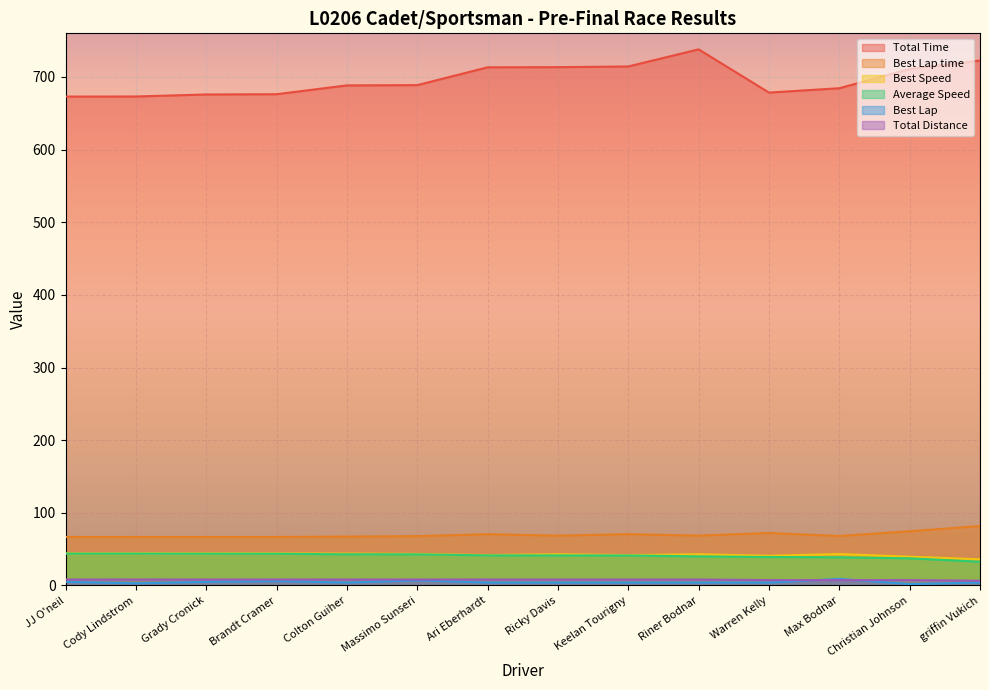

What is the difference between the maximum and minimum values in the Best Lap series?

7.0